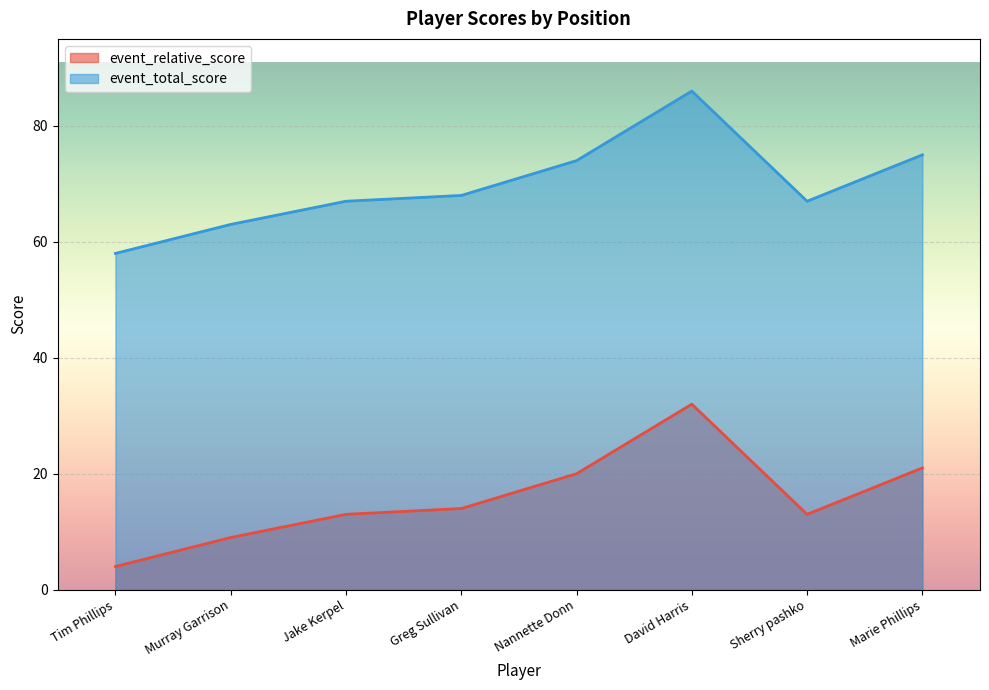

True or false: event_relative_score has more than 2 interior local peaks.

False